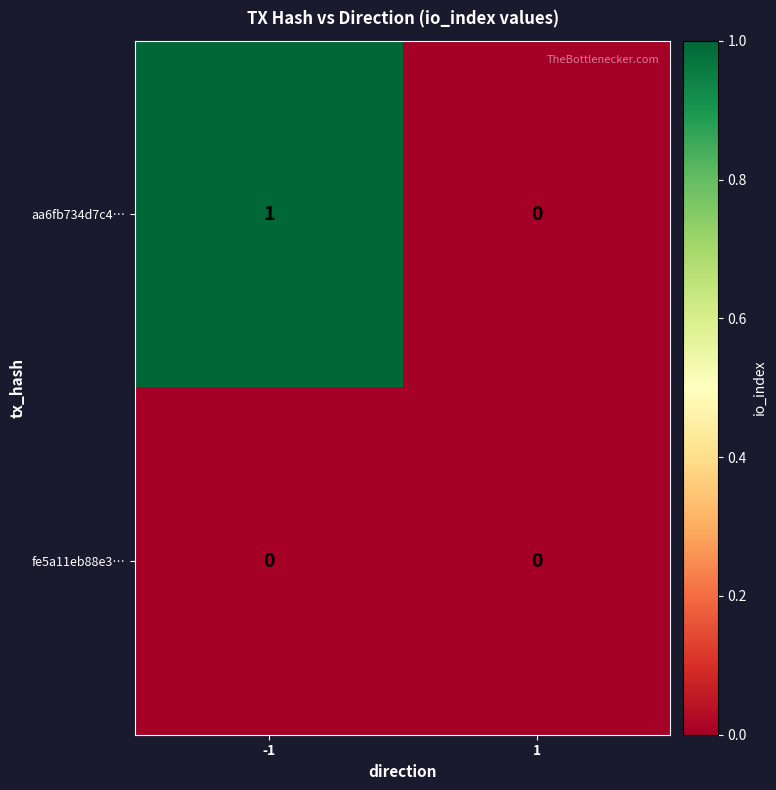

Reading left to right, extract all data points from this chart.

aa6fb734d7c4…: -1=1	1=0
fe5a11eb88e3…: -1=0	1=0